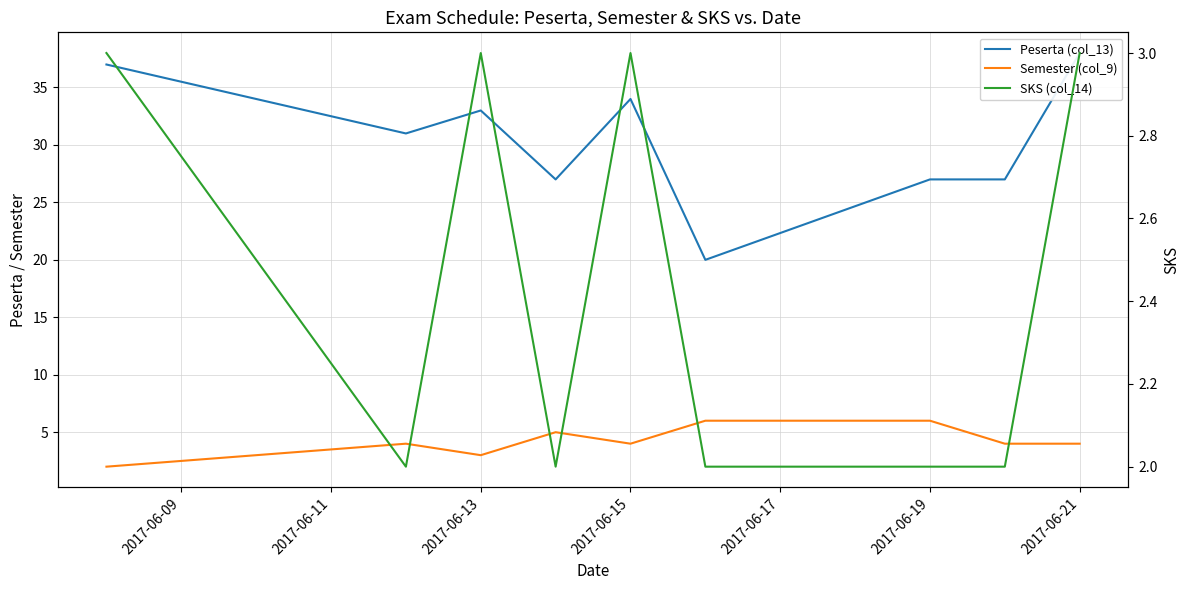

Which series has the largest range (max minus min)?

Peserta (col_13)